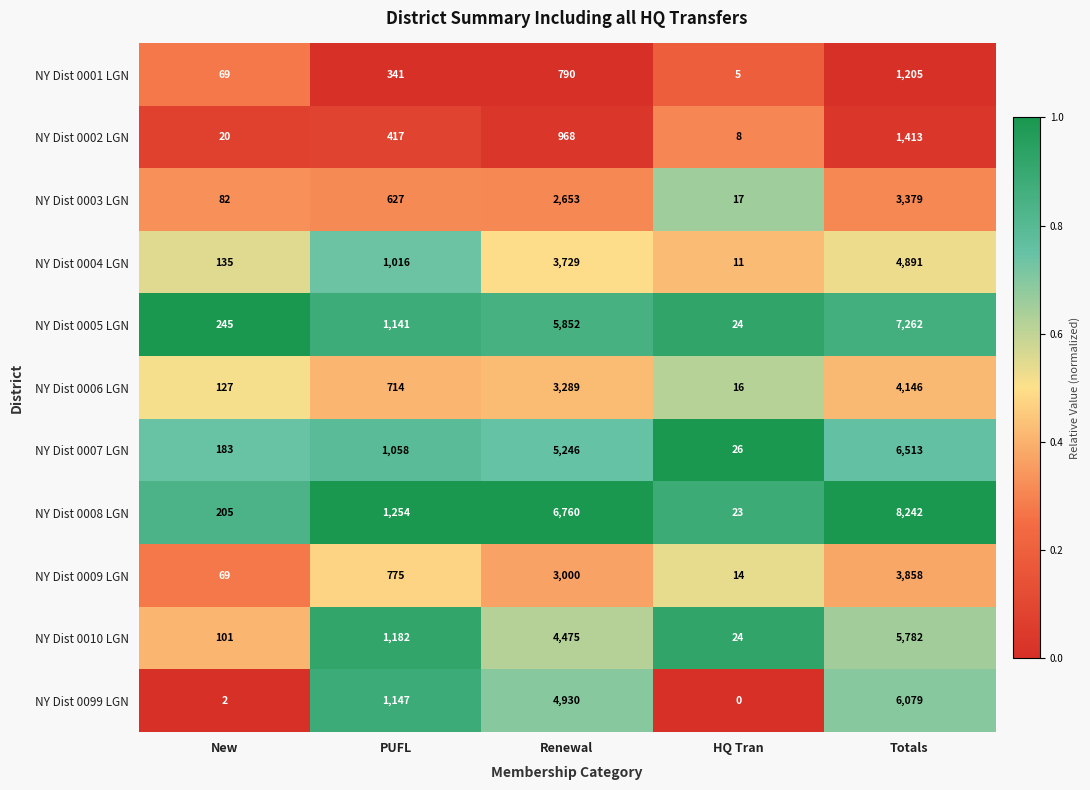

Is the value of NY Dist 0004 LGN at Totals greater than the value of NY Dist 0006 LGN at HQ Tran?

Yes